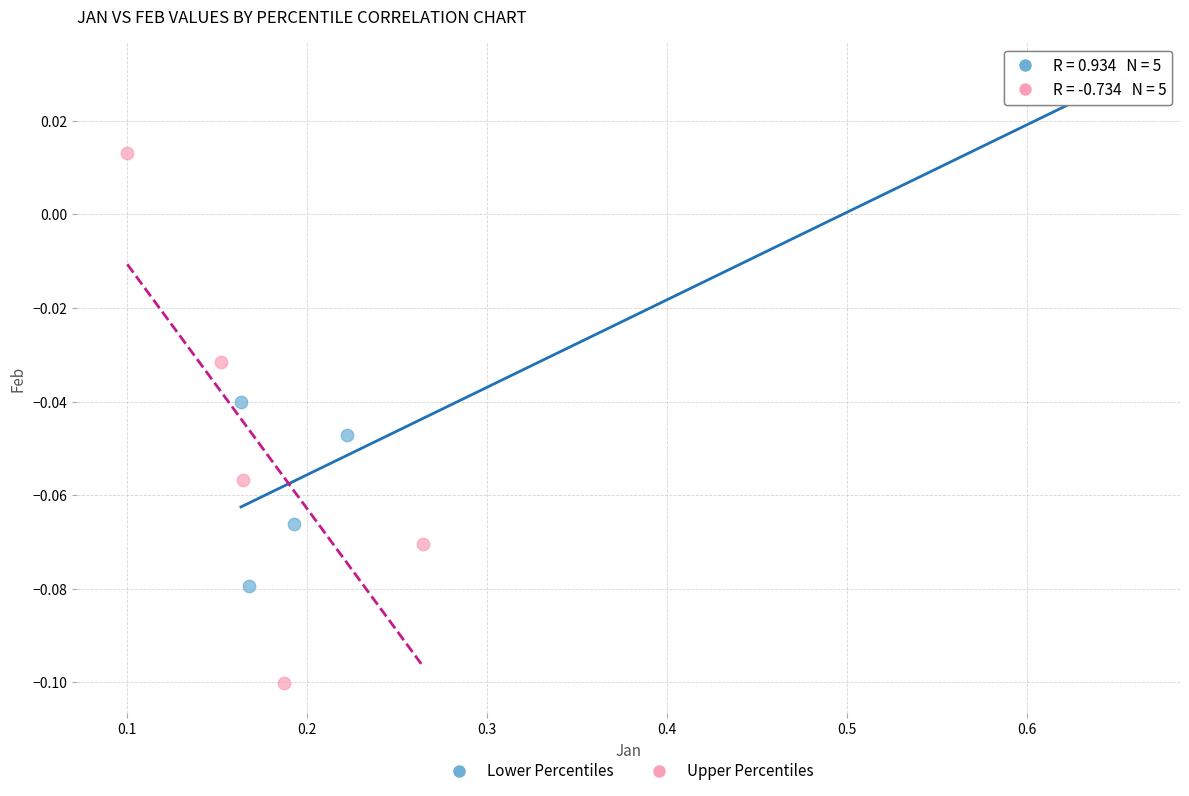

Which series contains the highest Y value?

Lower Percentiles